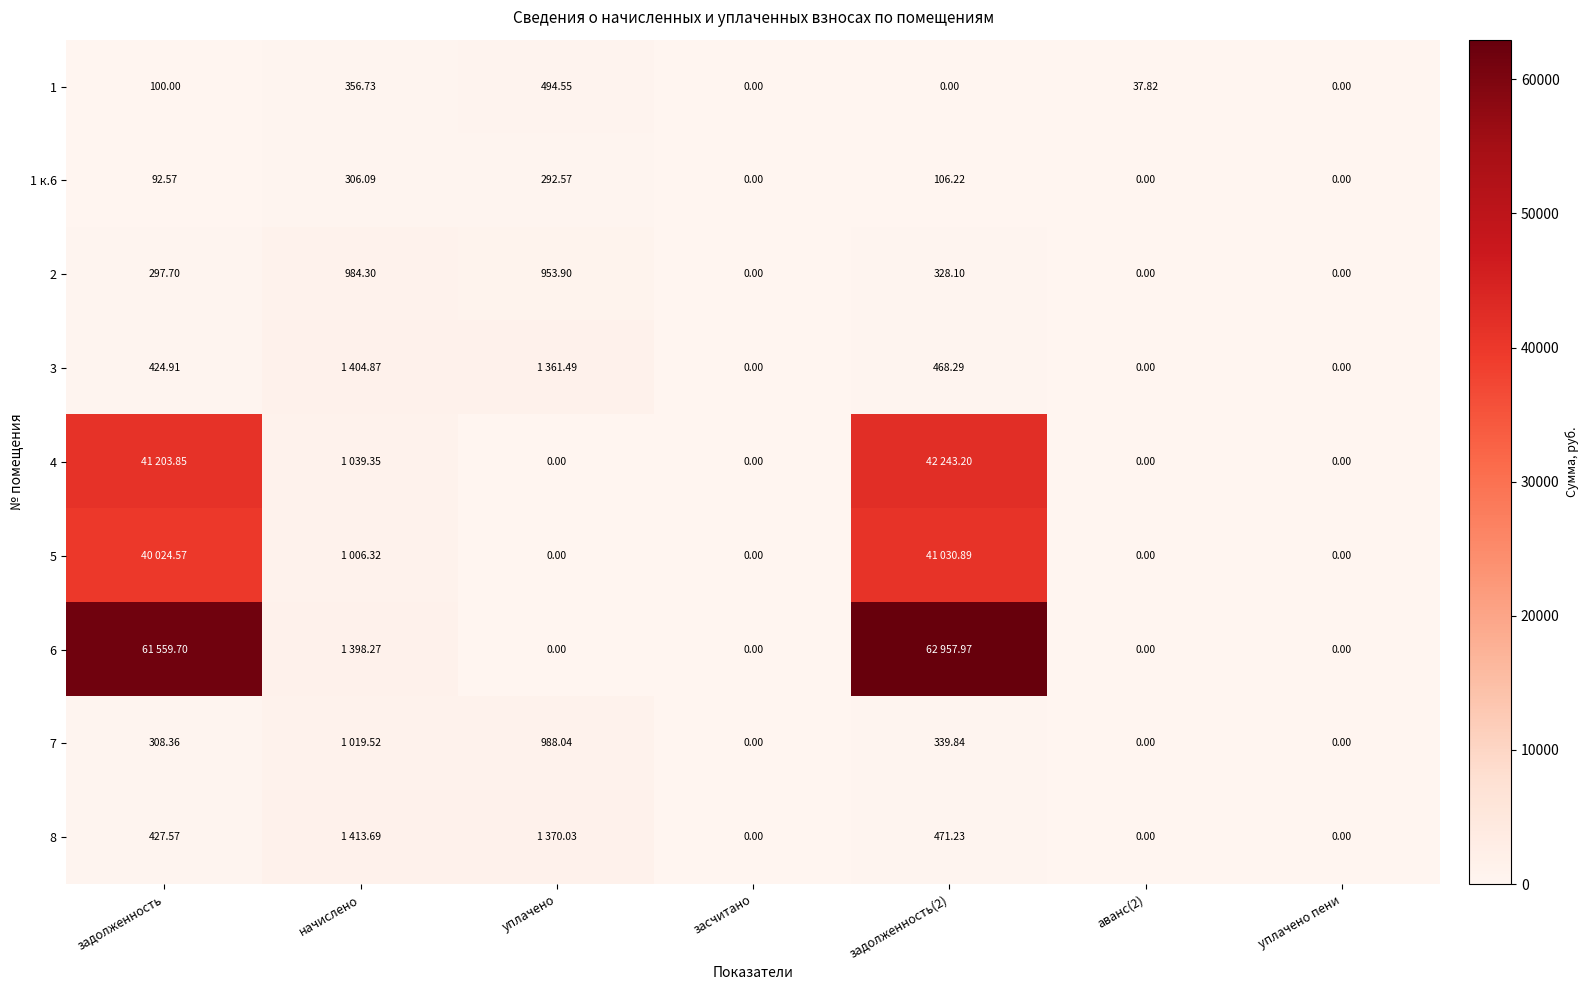

At which label does 1 к.6 first exceed 92?

задолженность